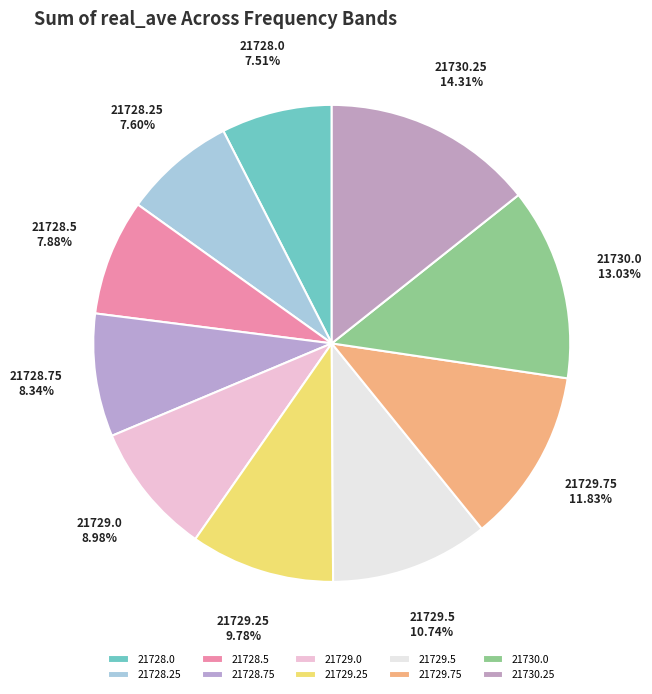

To the nearest percent, what portion does 21729.75 represent?

12%